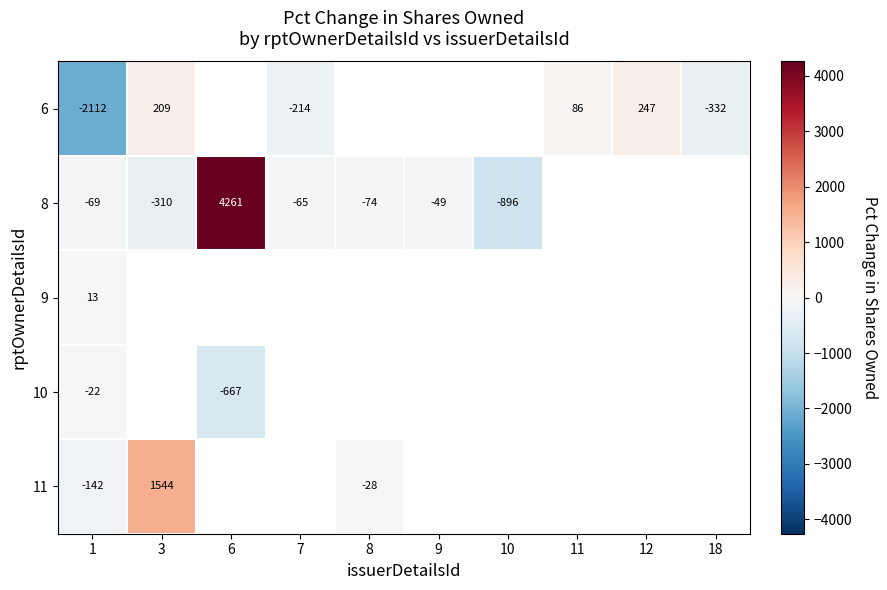

How many data points does each series have?

10